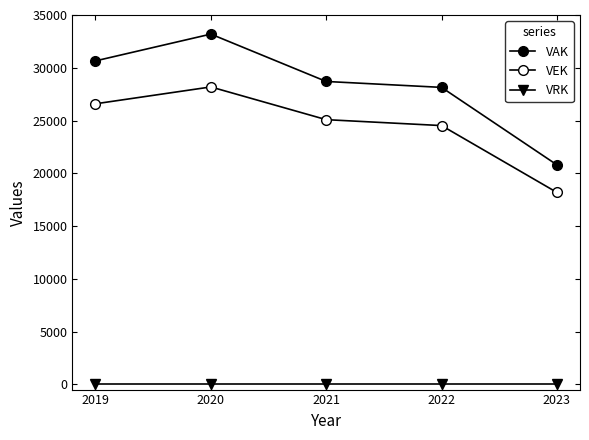

What is the sum of the VEK values at 2023 and 2020?

46367